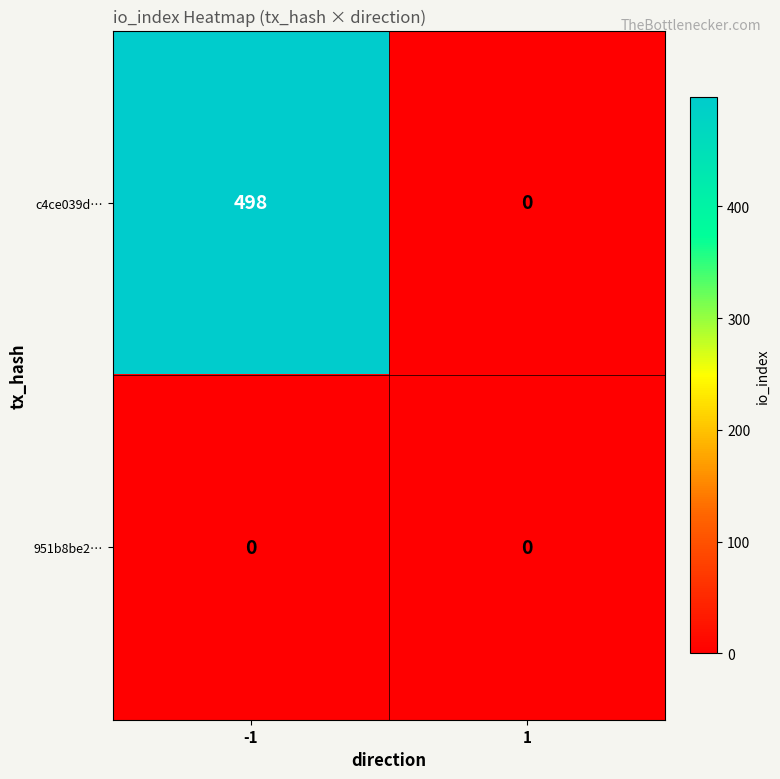

Which series has the largest total across all categories?

c4ce039d…